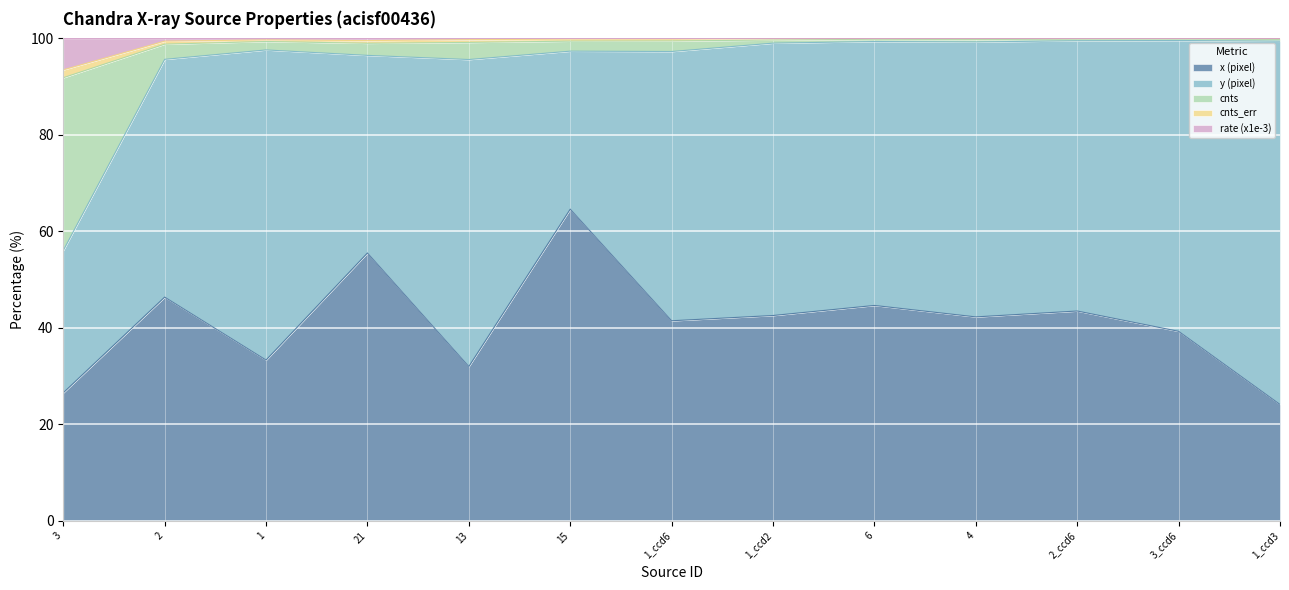

How many lines are shown in the chart?

5